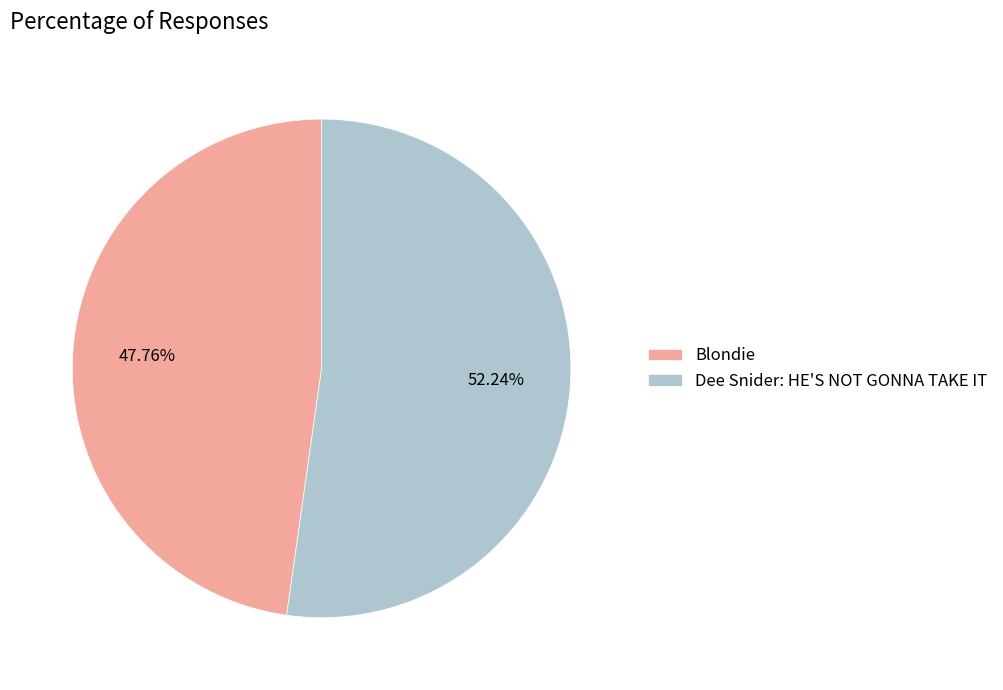

The Blondie slice represents 40% of the pie. True or false?

False